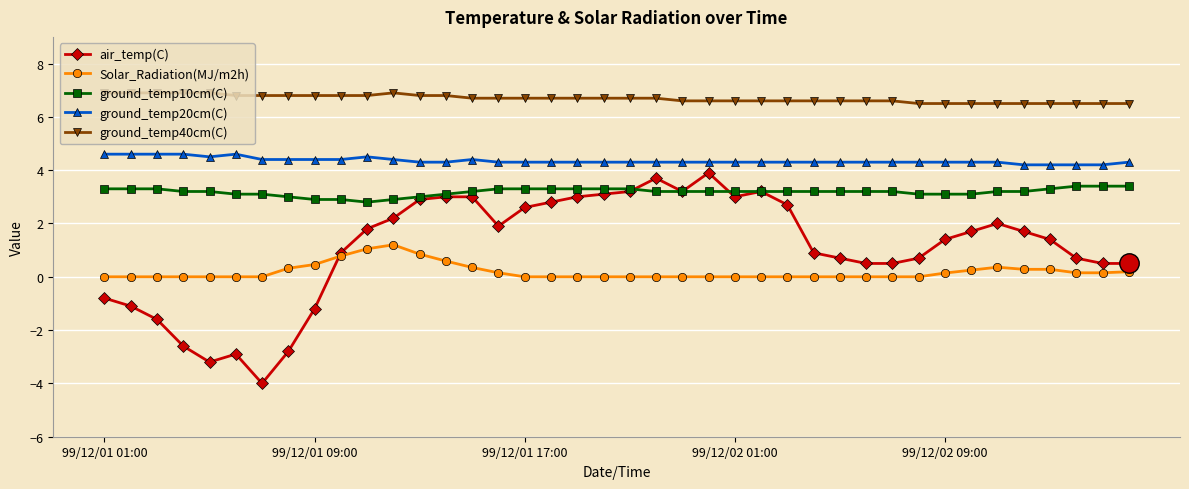

How many data points does each series have?

40